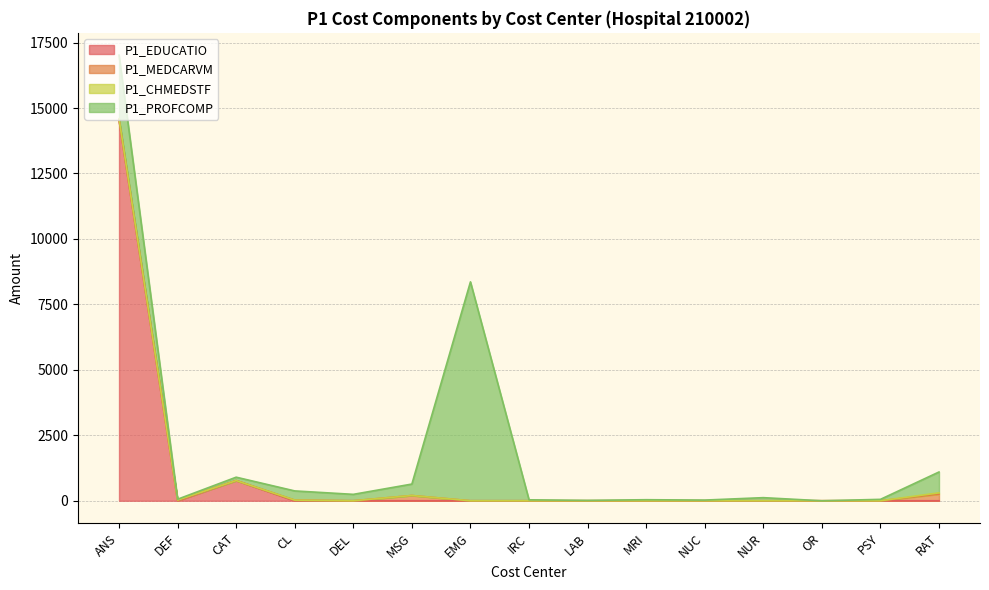

Rank the categories by P1_PROFCOMP value from highest to lowest.

EMG, ANS, RAT, MSG, CL, DEL, CAT, NUR, PSY, MRI, IRC, DEF, NUC, LAB, OR